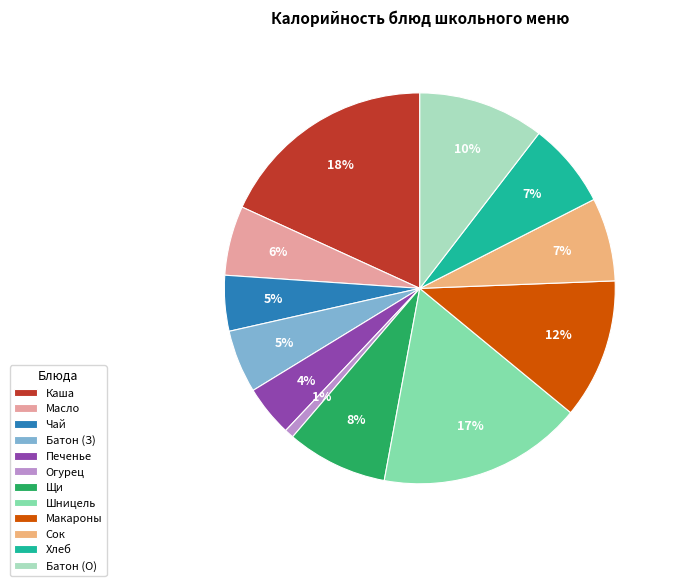

What is the largest slice in the pie chart?

Каша